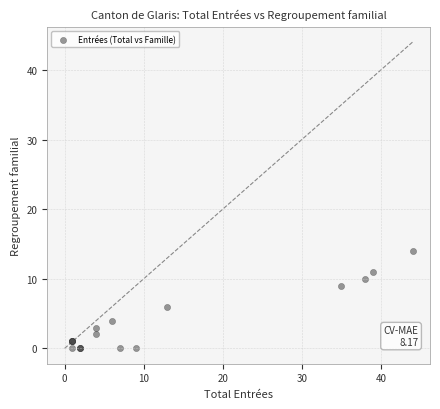

What Y value in the scatter plot is closest to 7?

6